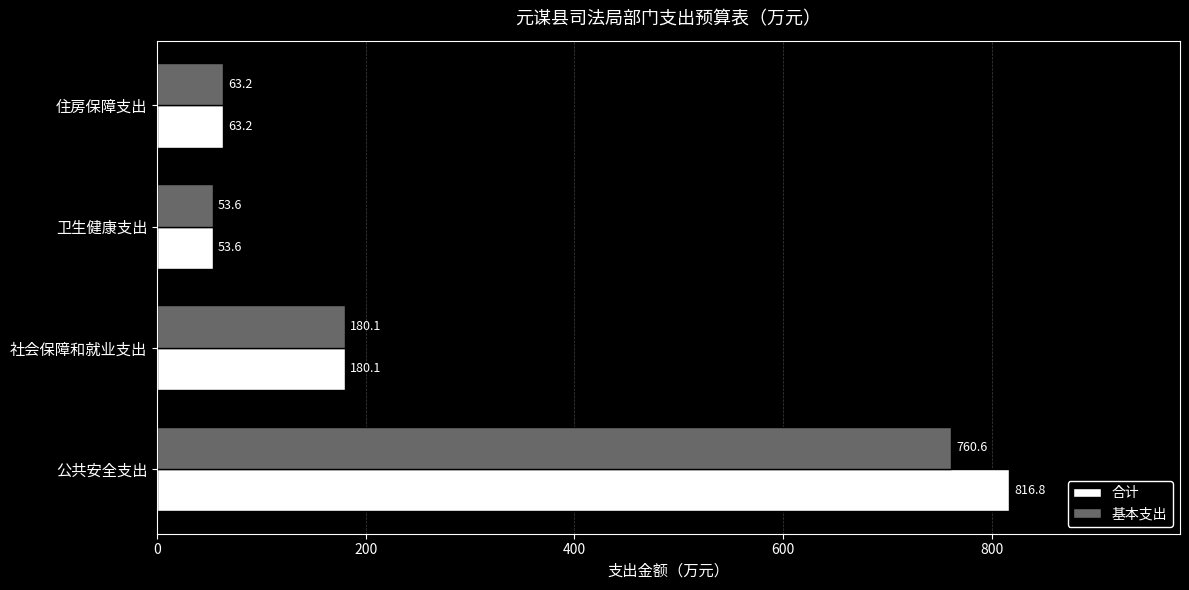

True or false: 基本支出 has a value of 311.2 at 社会保障和就业支出.

False